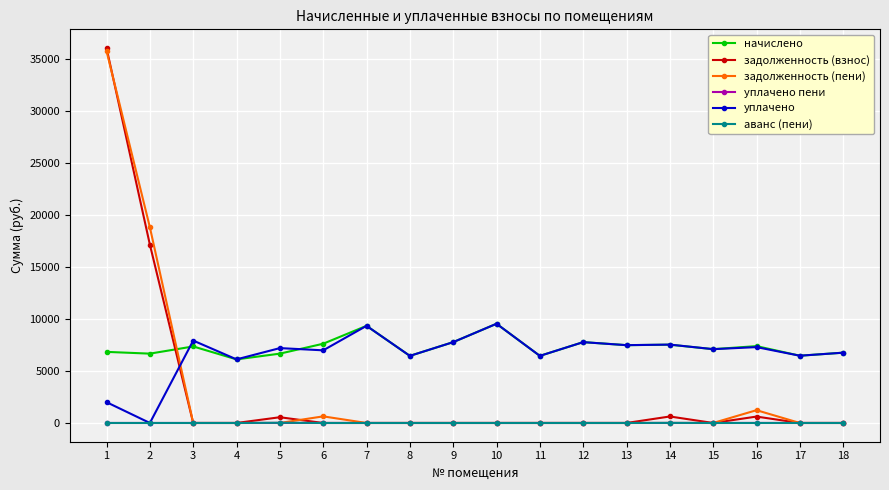

Which category has the lowest value in the начислено series?

4